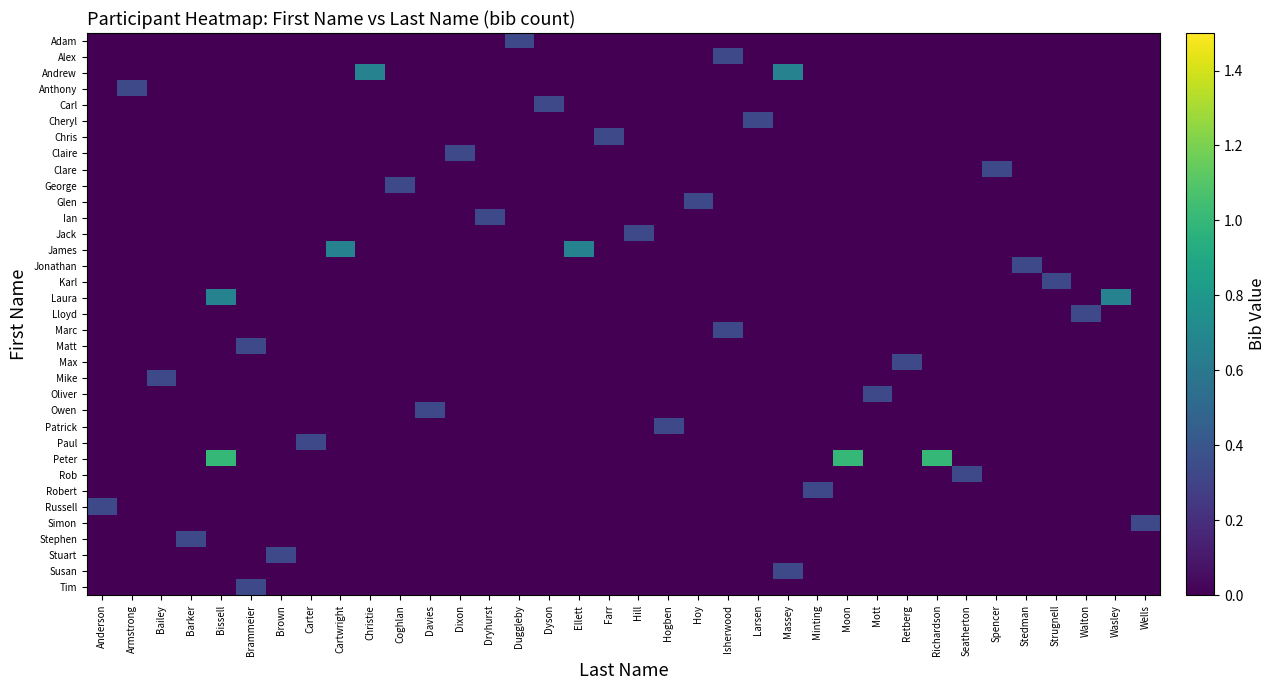

At which category is the sum across all series the highest?

Bissell